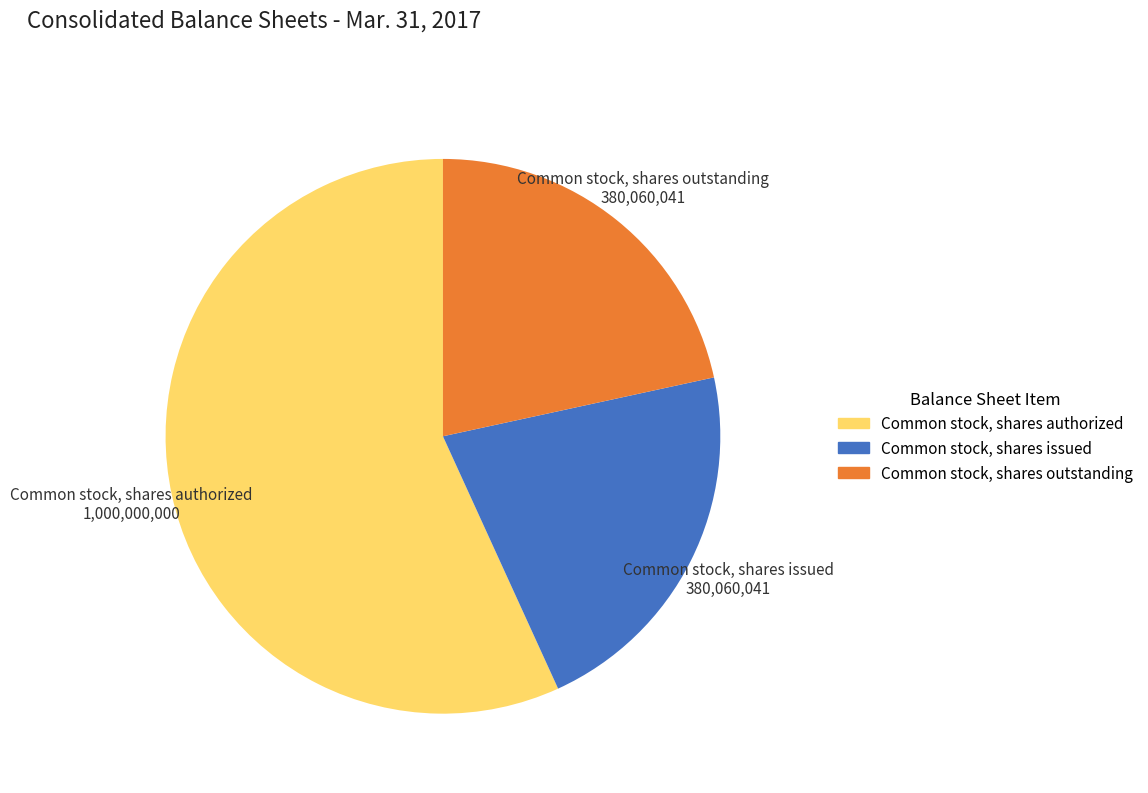

Which slice represents more than half of the pie?

Common stock, shares authorized